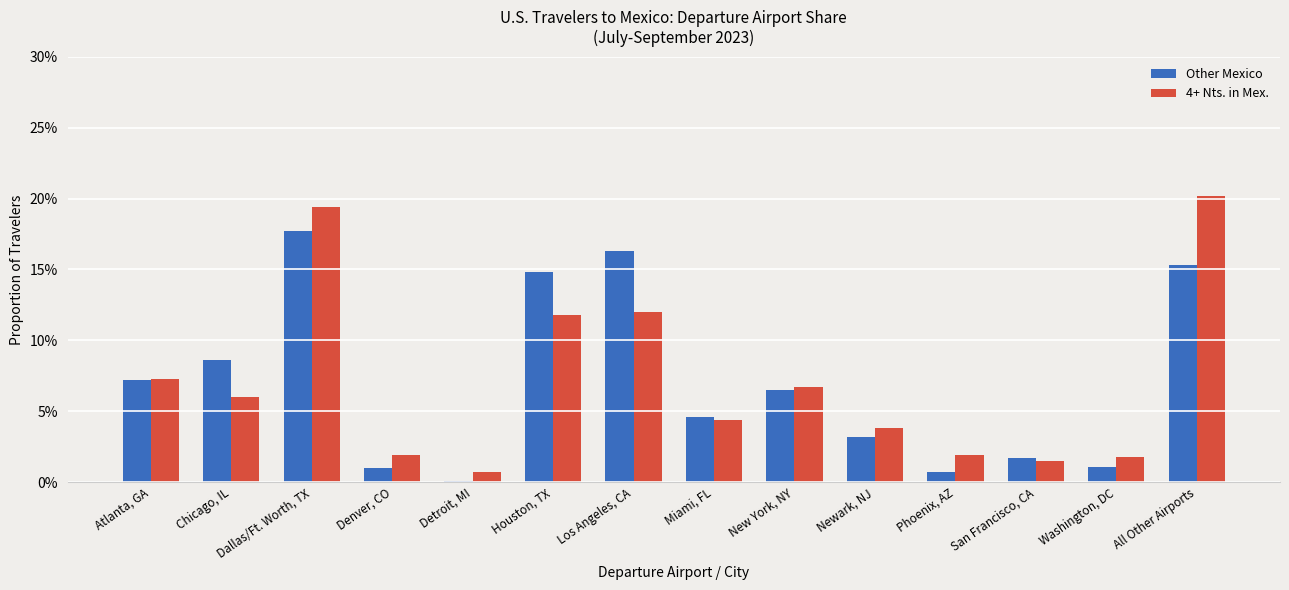

What are all the series names shown in the legend?

Other Mexico, 4+ Nts. in Mex.